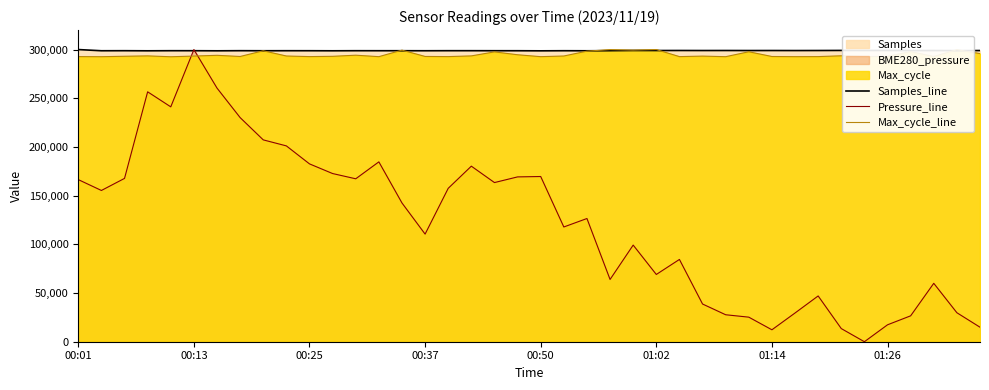

True or false: Max_cycle_line has a value of 164738.4 at 26.

False